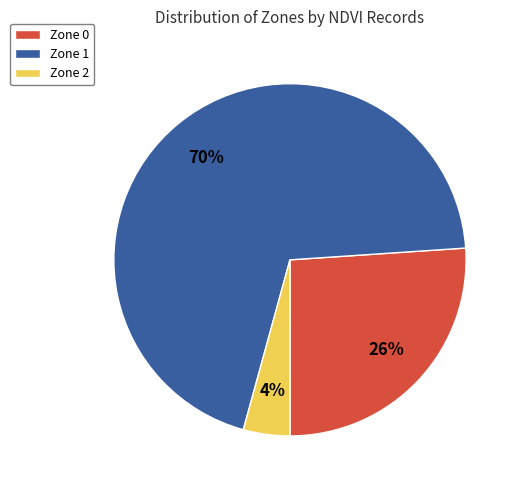

How many slices are in this pie chart?

3